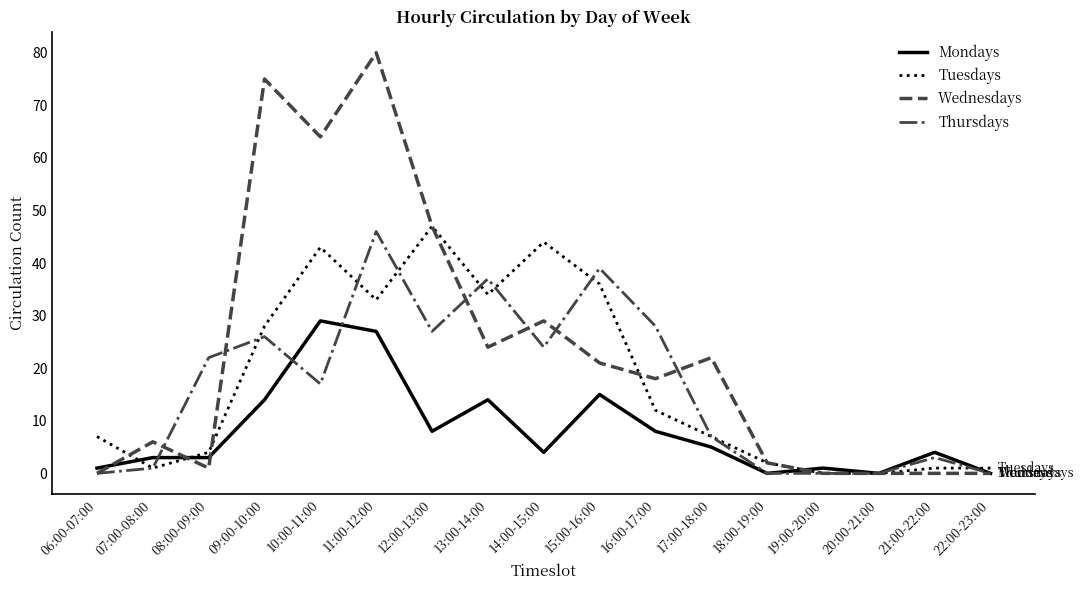

At which category does the chart reach its peak across all series?

11:00-12:00